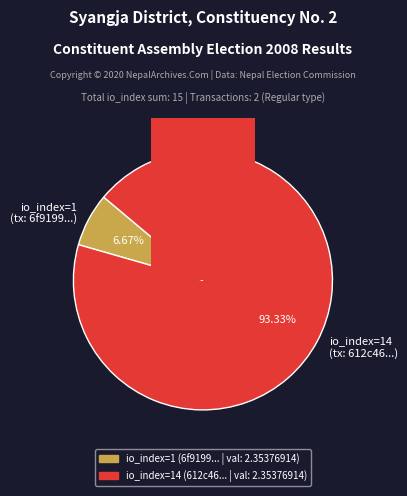

What is the total percentage of tx index 1 and tx index 14?

100.0%